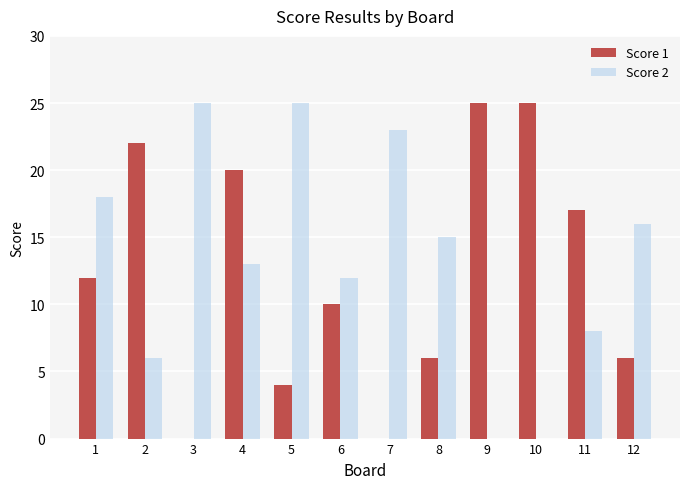

Is it true that Score 2 equals 6 at 7?

False